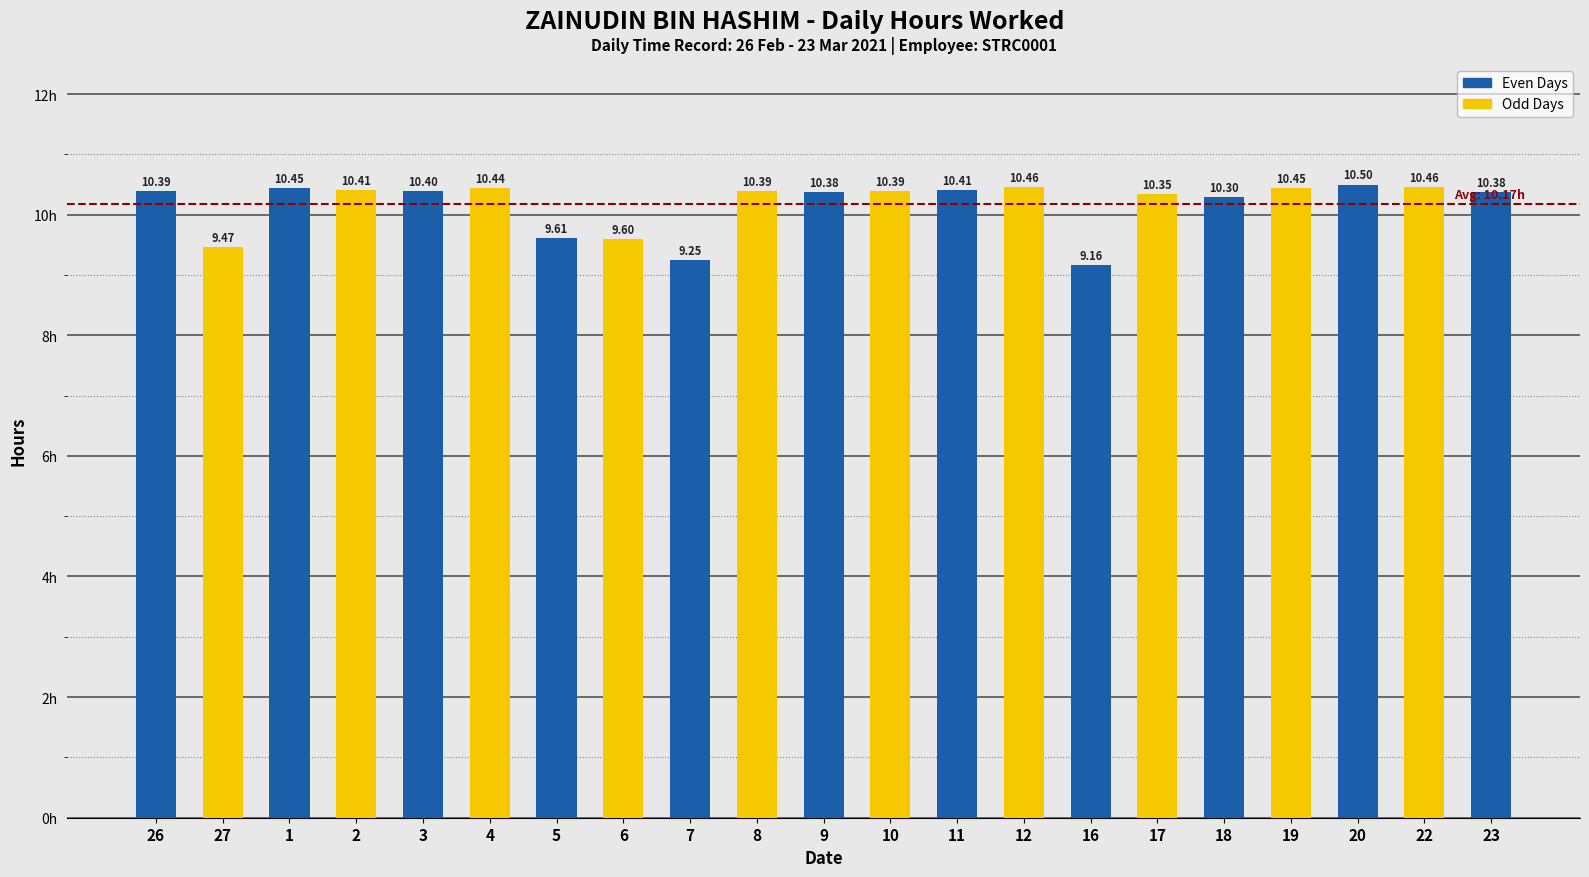

Approximately how many times larger is the value at 2 compared to 4?

1.0